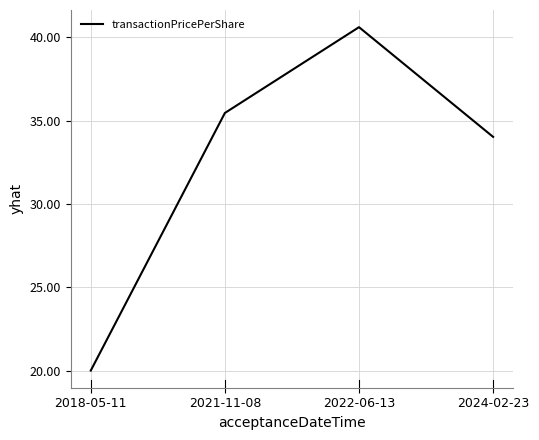

True or false: the data has more than 1 interior local peaks.

False